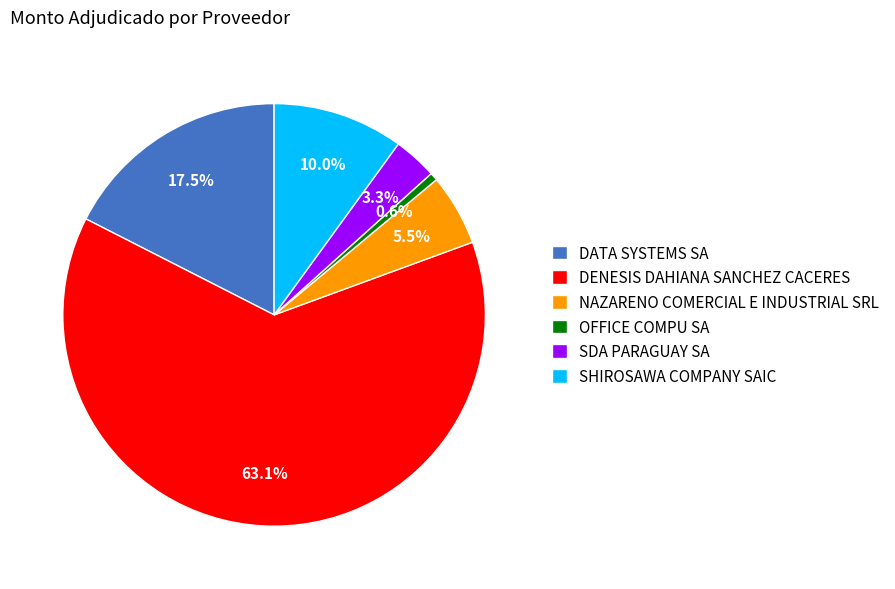

Between SHIROSAWA COMPANY SAIC and SDA PARAGUAY SA, which is larger?

SHIROSAWA COMPANY SAIC